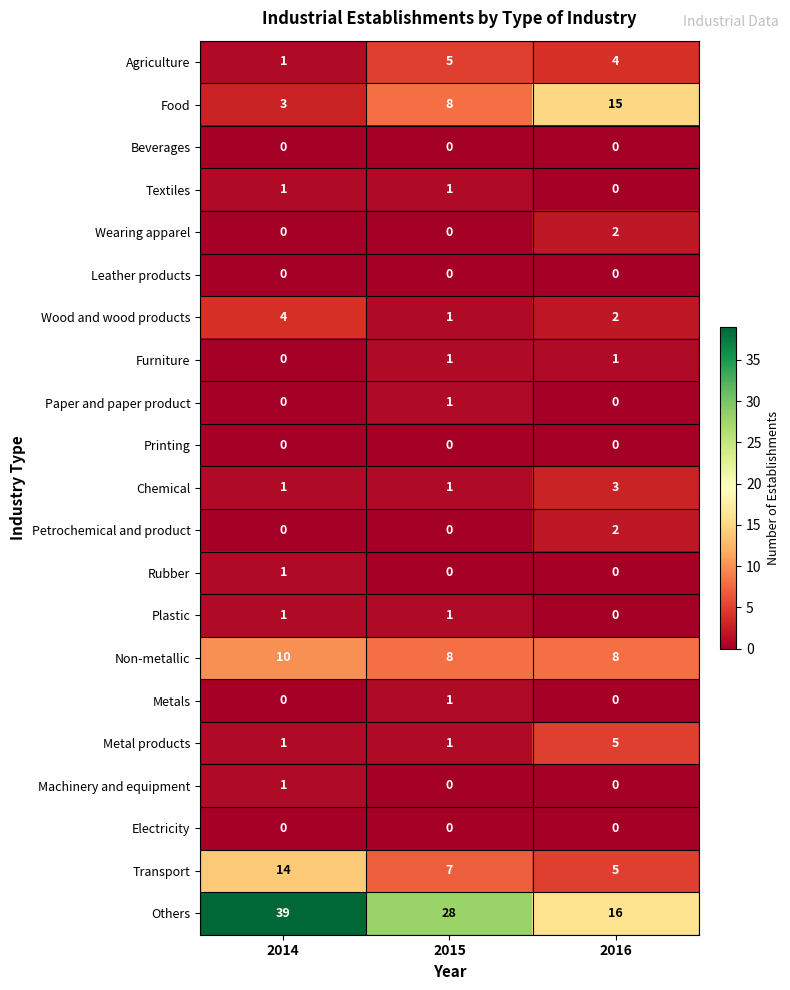

Count the number of data series in this chart.

21